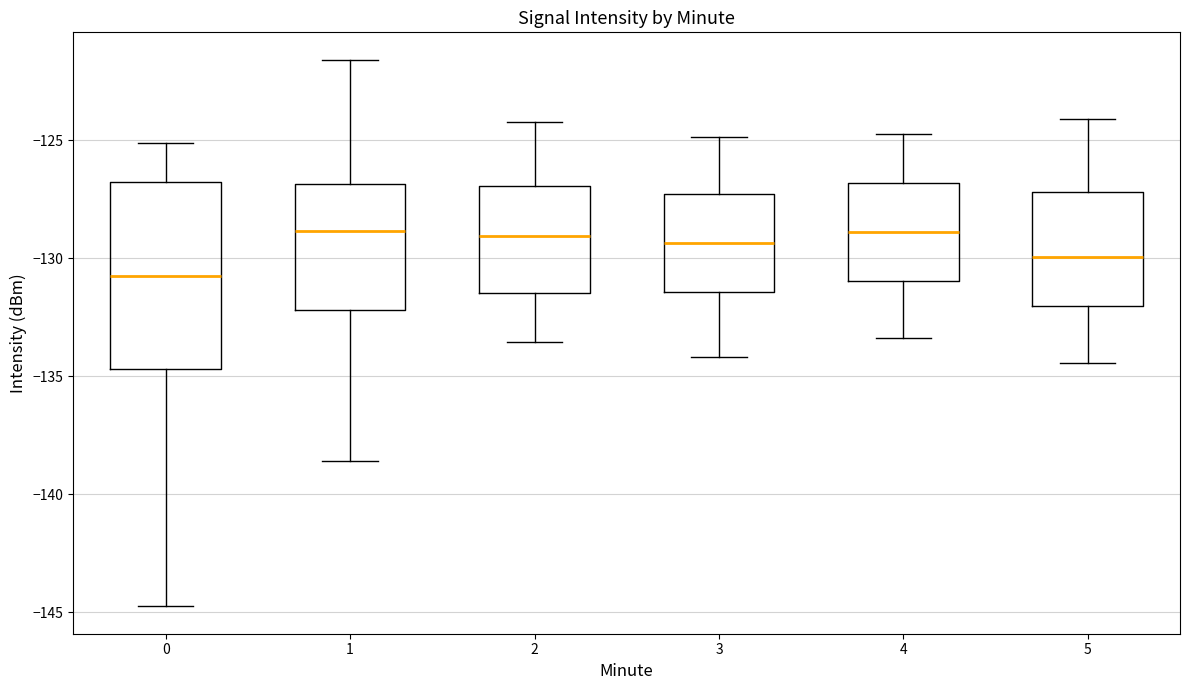

Where does the lower whisker of the box at x = 0 end on the y-axis? The values are not printed on the chart, so give them approximately, as read against the axis.

-145.0